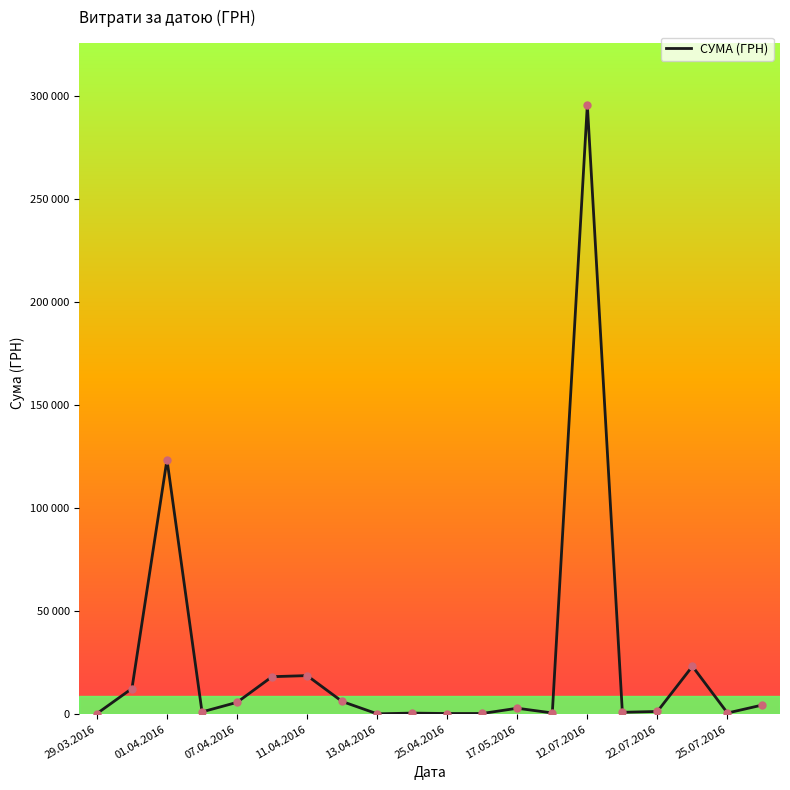

Is this an area chart (filled region under the line)?

No